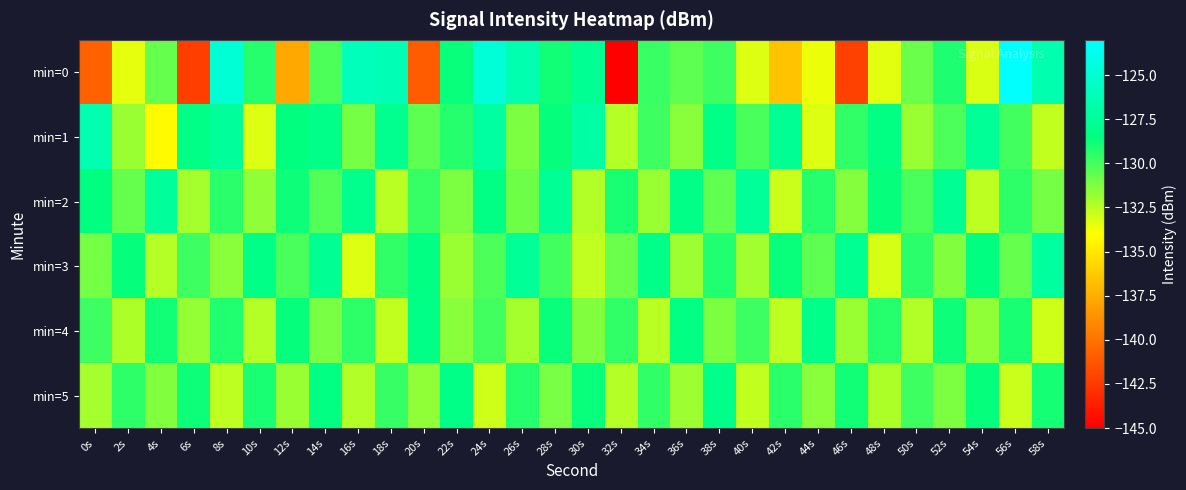

Rank the series by their maximum value, from highest to lowest.

min=0, min=1, min=3, min=2, min=4, min=5